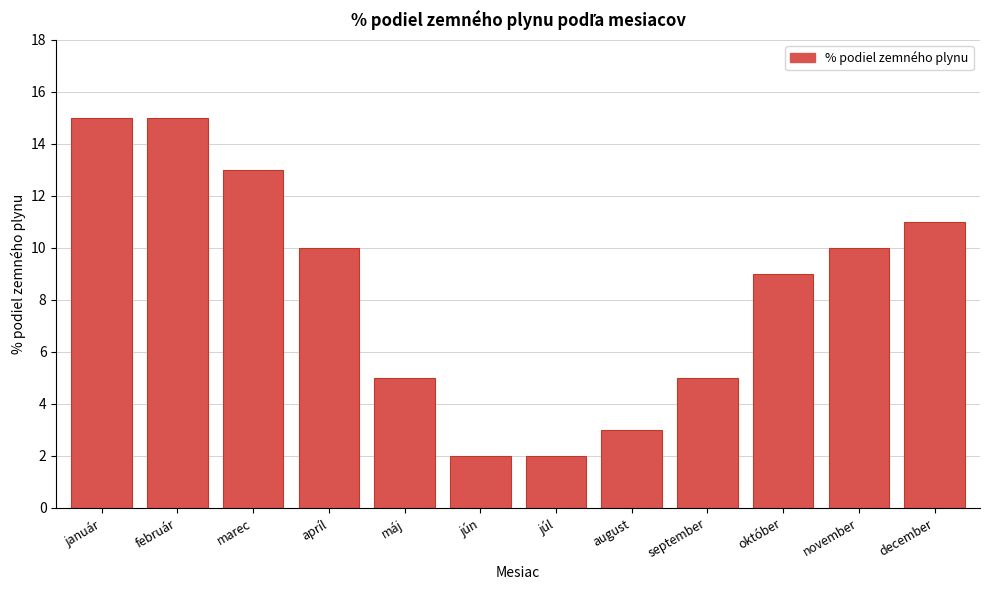

Reading left to right, what are all the values shown in this chart?

január=15	február=15	marec=13	apríl=10	máj=5	jún=2	júl=2	august=3	september=5	október=9	november=10	december=11